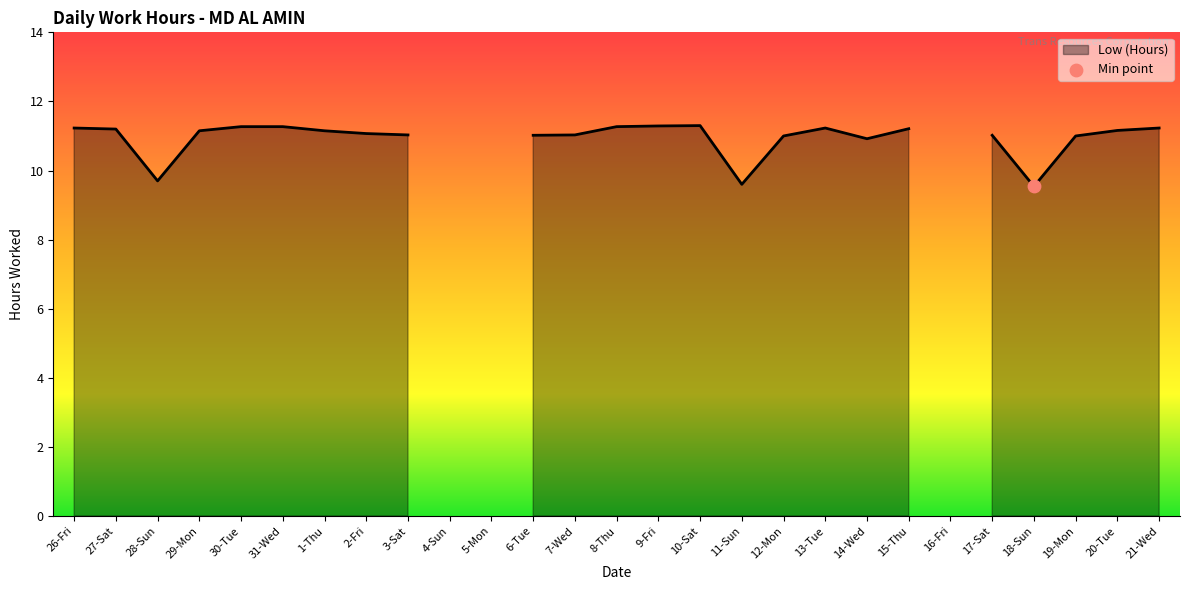

Approximately how many times larger is the value at 20-Tue compared to 14-Wed?

1.0